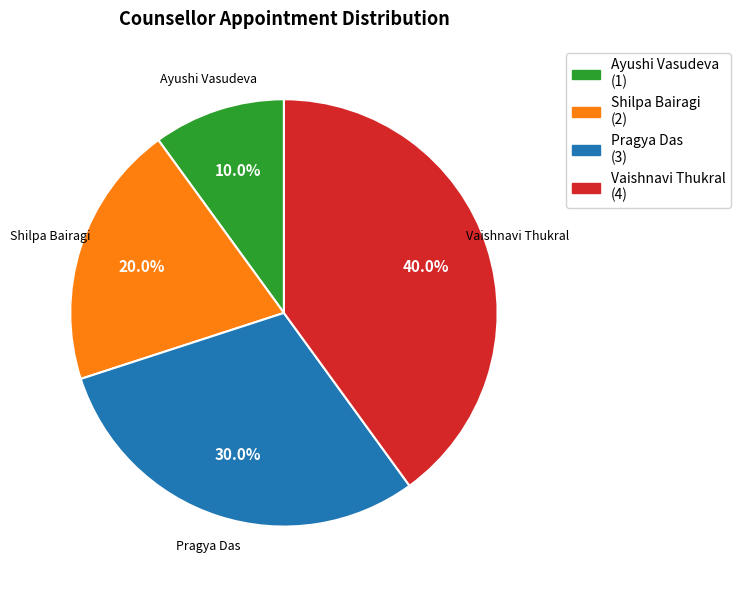

Which category has the smallest portion of the pie?

Ayushi Vasudeva